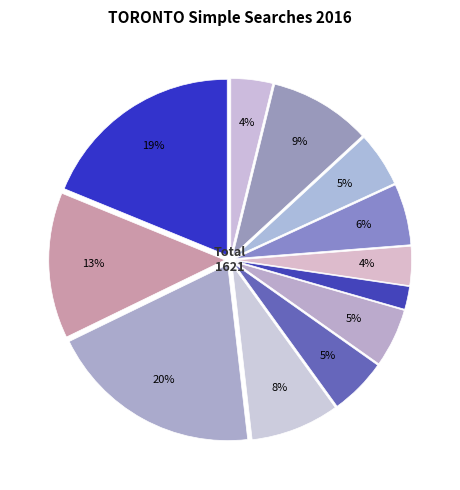

Count the number of slices in the pie.

12